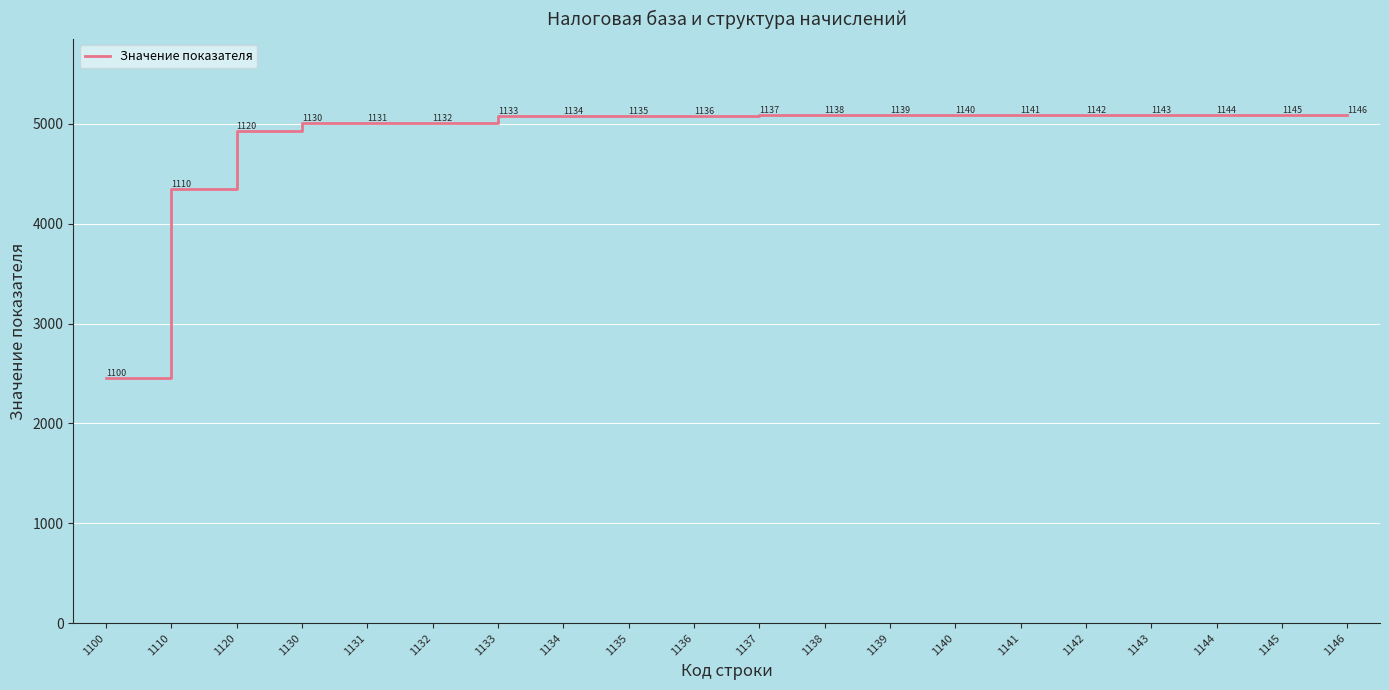

Which label corresponds to the smallest value in the chart?

1100